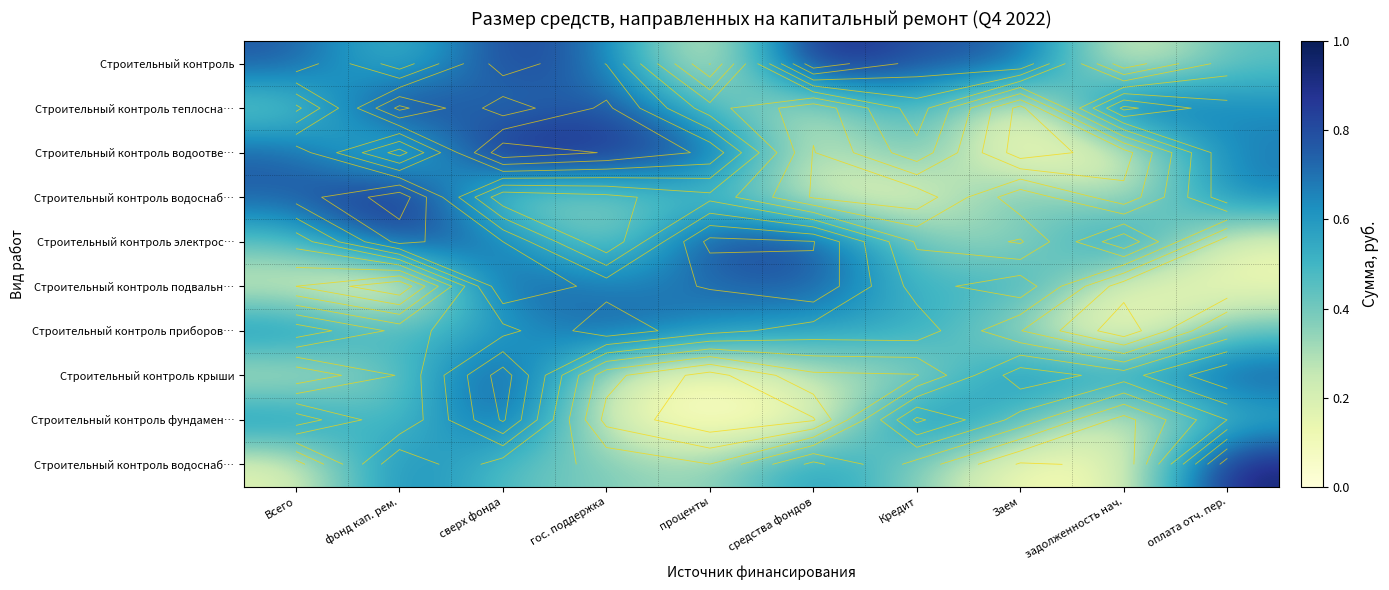

What is the total value across all series at оплата отч. пер.?

5.4